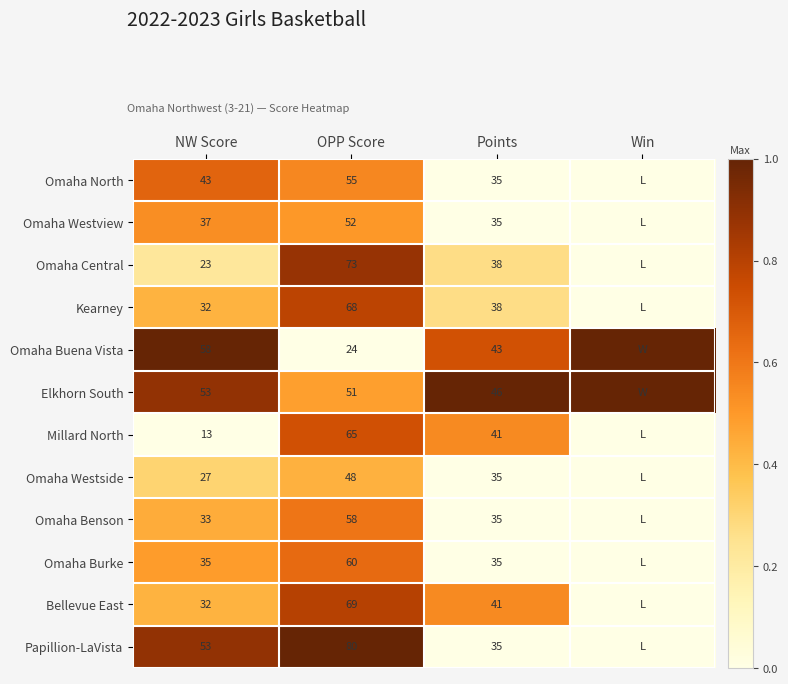

Is the value of Papillion-LaVista at OPP Score greater than the value of Elkhorn South at NW Score?

Yes